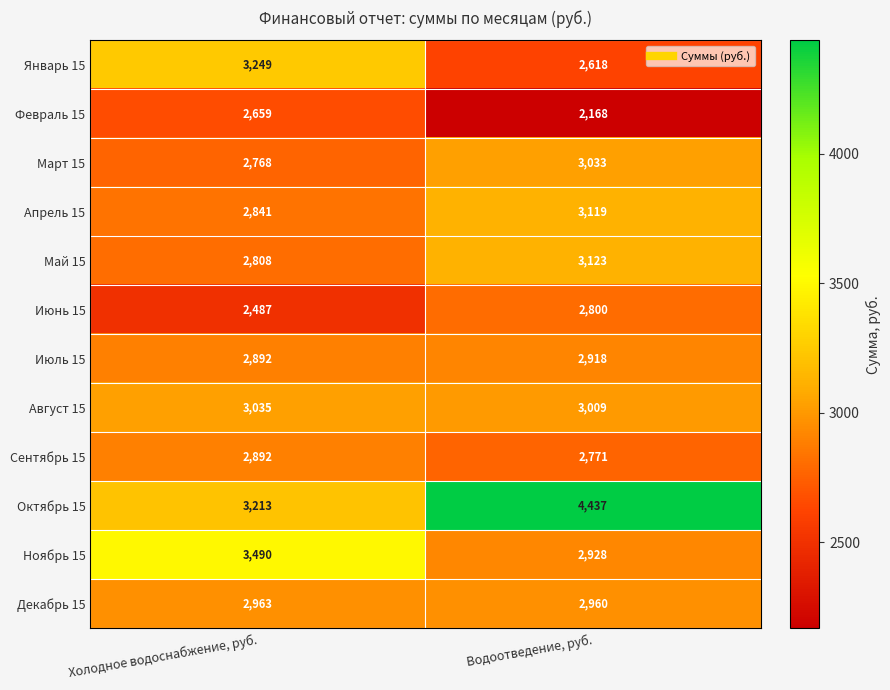

Rank the series by their maximum value, from highest to lowest.

Октябрь 15, Ноябрь 15, Январь 15, Май 15, Апрель 15, Август 15, Март 15, Декабрь 15, Июль 15, Сентябрь 15, Июнь 15, Февраль 15